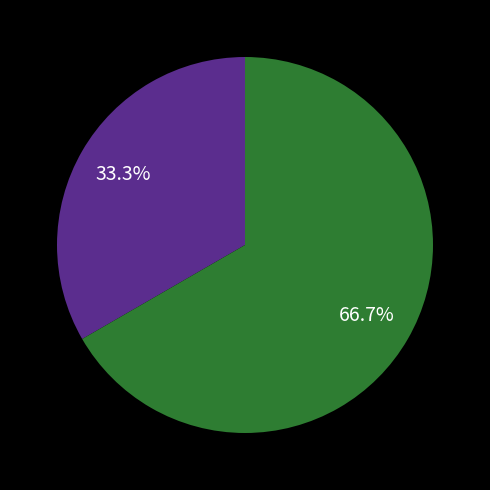

Is there a majority slice in this chart?

Yes